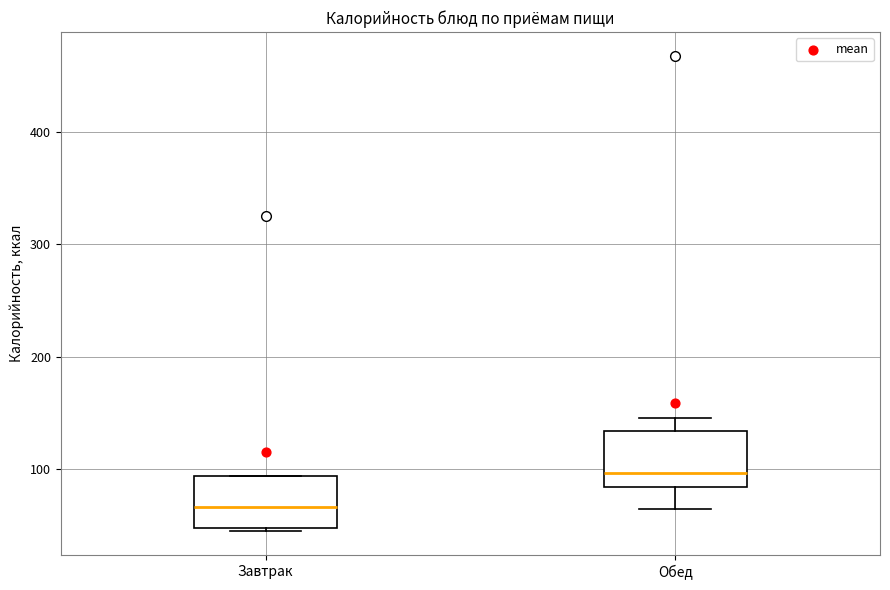

Reading left to right, read every box against the y-axis: the position of its median line, the range the box covers, and the ends of its whiskers. The values are not printed on the chart, so give them approximately, as read against the axis.

Завтрак: median 70, box 50 to 90, whiskers 40 to 90
Обед: median 100, box 80 to 130, whiskers 60 to 150